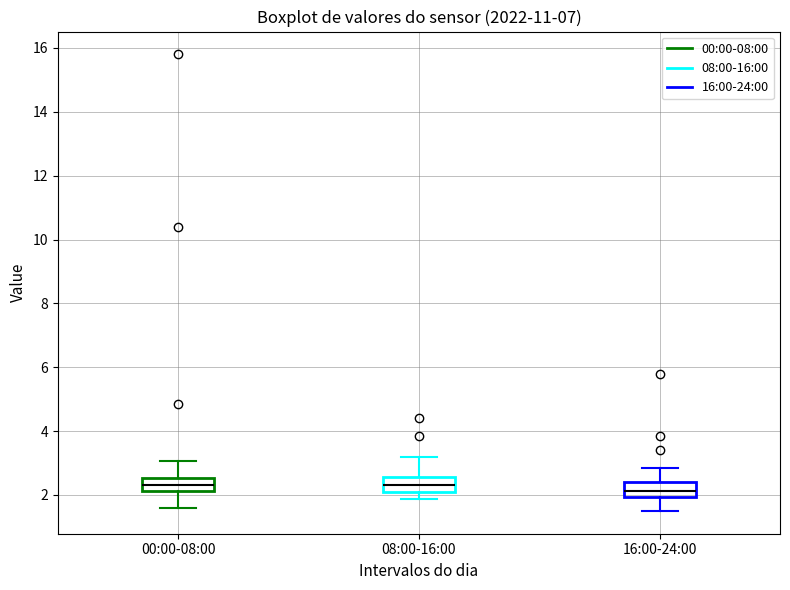

Where does the median line of the box for 16:00-24:00 sit on the y-axis? The values are not printed on the chart, so give them approximately, as read against the axis.

2.2